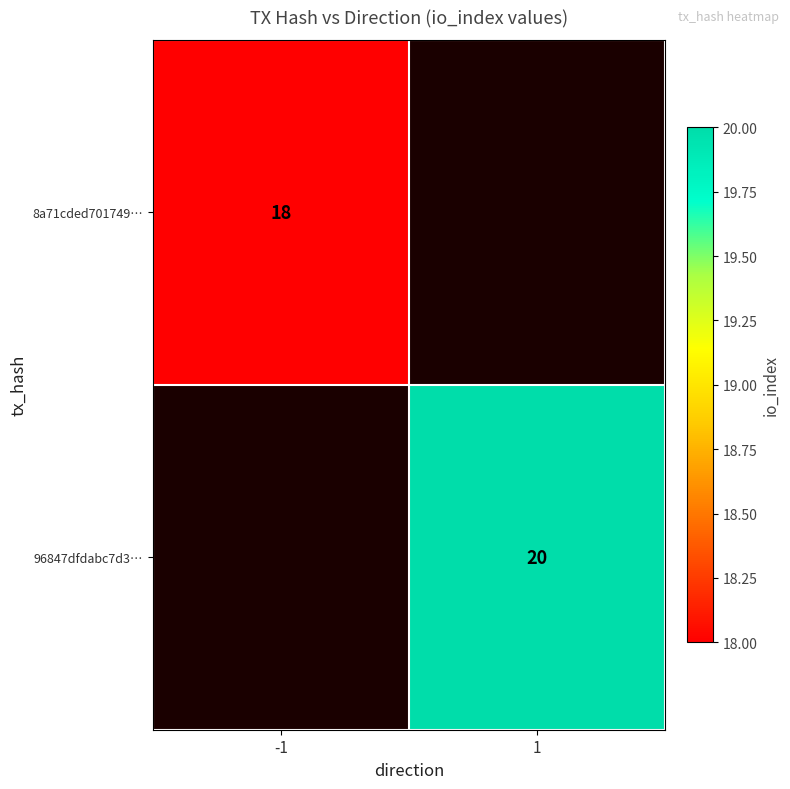

Is the value of 8a71cded701749… at -1 greater than the value of 96847dfdabc7d3… at 1?

No